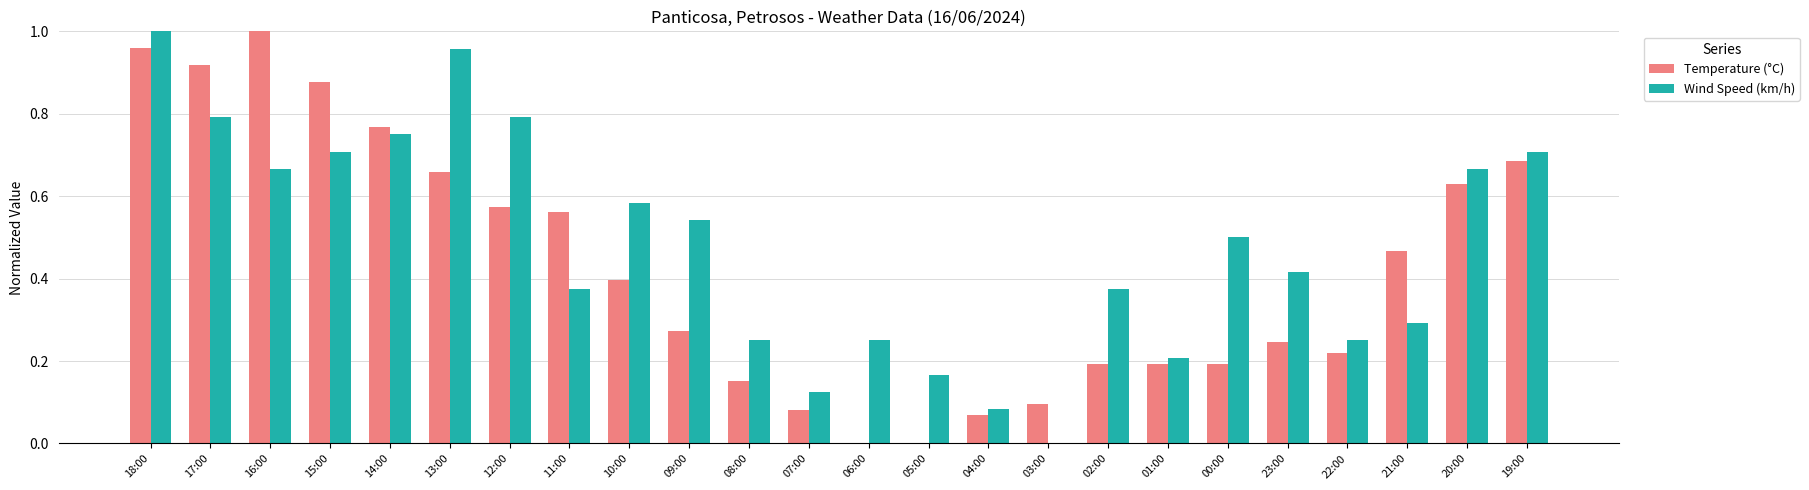

What are all the series names shown in the legend?

Temperature (°C), Wind Speed (km/h)